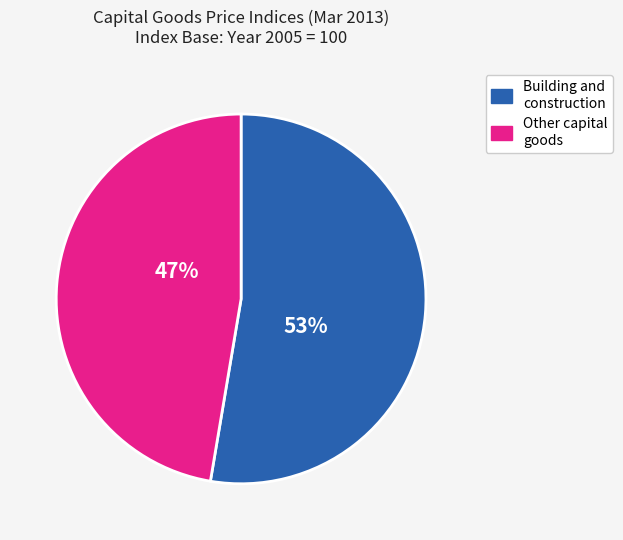

How many slices are in this pie chart?

2